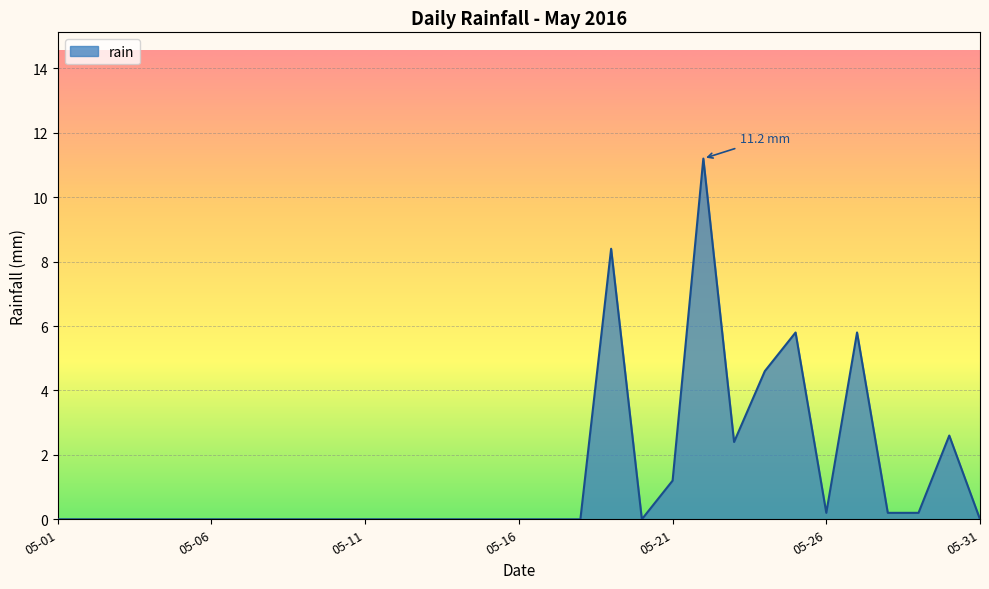

What is the greatest value displayed?

11.2